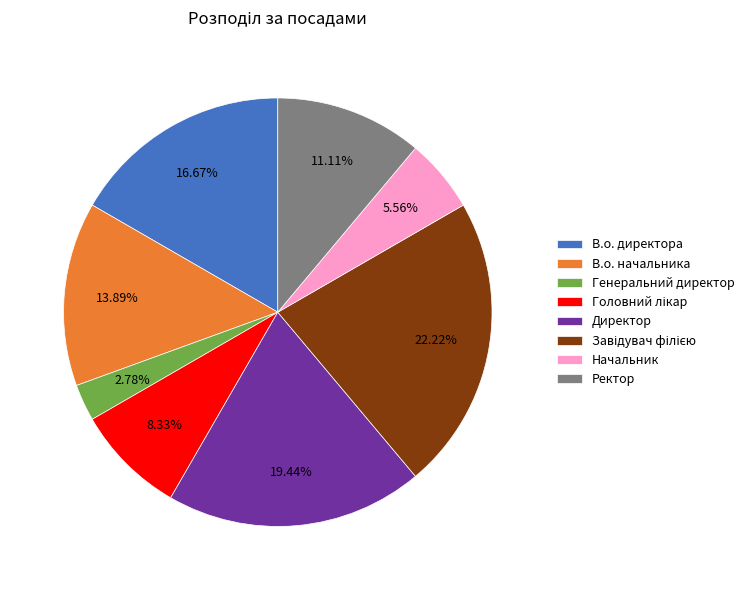

Which has a higher value, Генеральний директор or В.о. директора?

В.о. директора